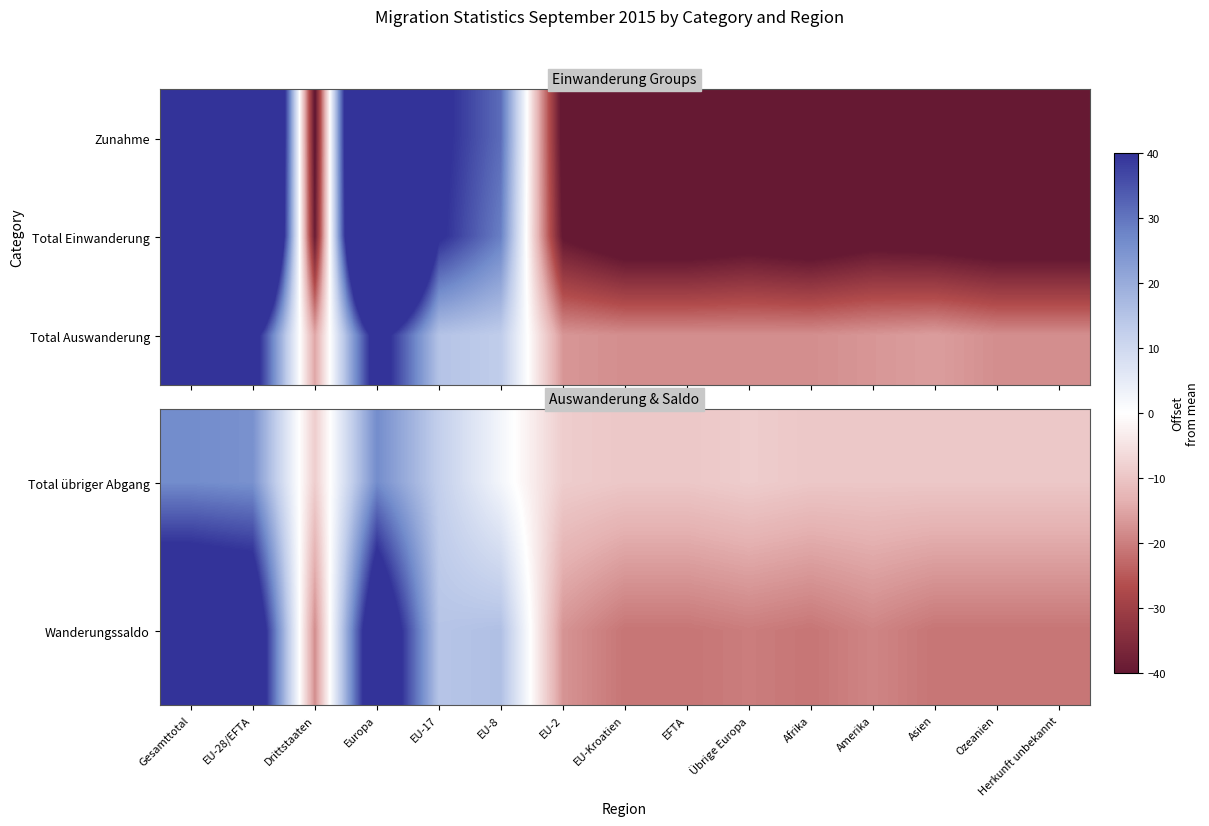

Where does the Wanderungssaldo series first go above -19?

Gesamttotal